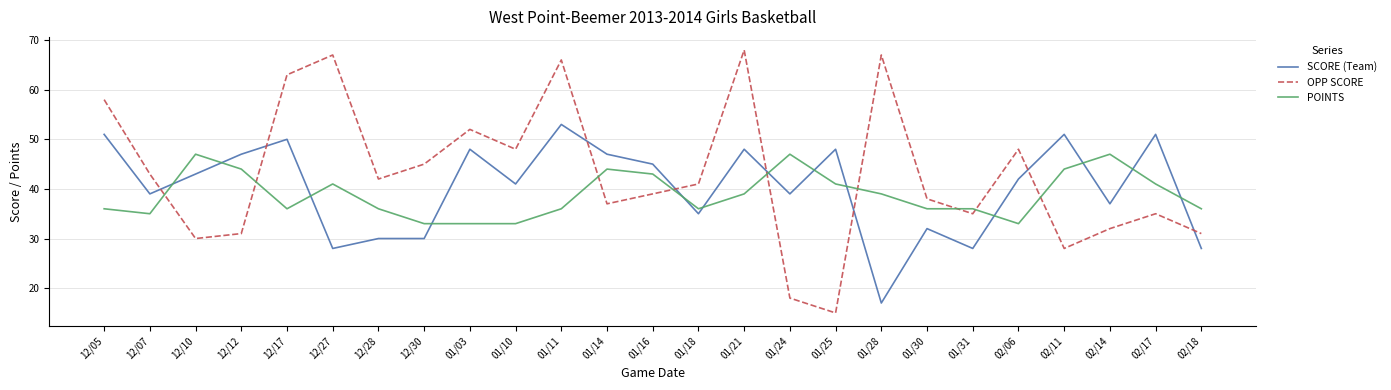

At which label does SCORE (Team) reach its minimum?

01/28